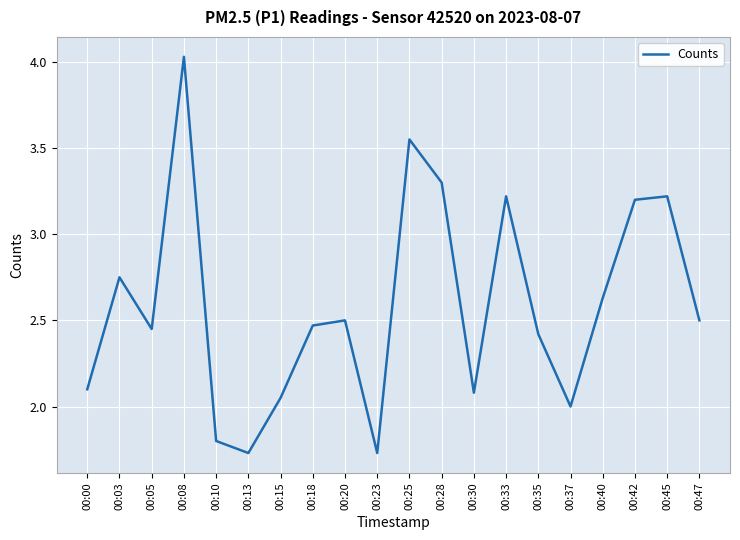

Which label corresponds to the largest value in the chart?

00:08